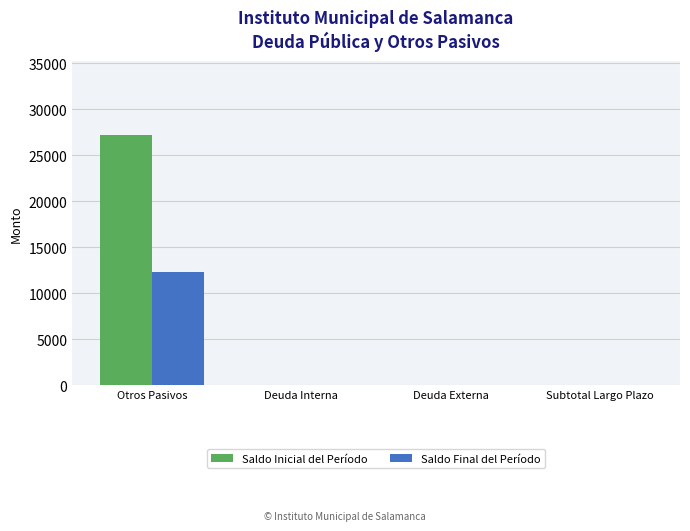

What are all the series names shown in the legend?

Saldo Inicial del Período, Saldo Final del Período